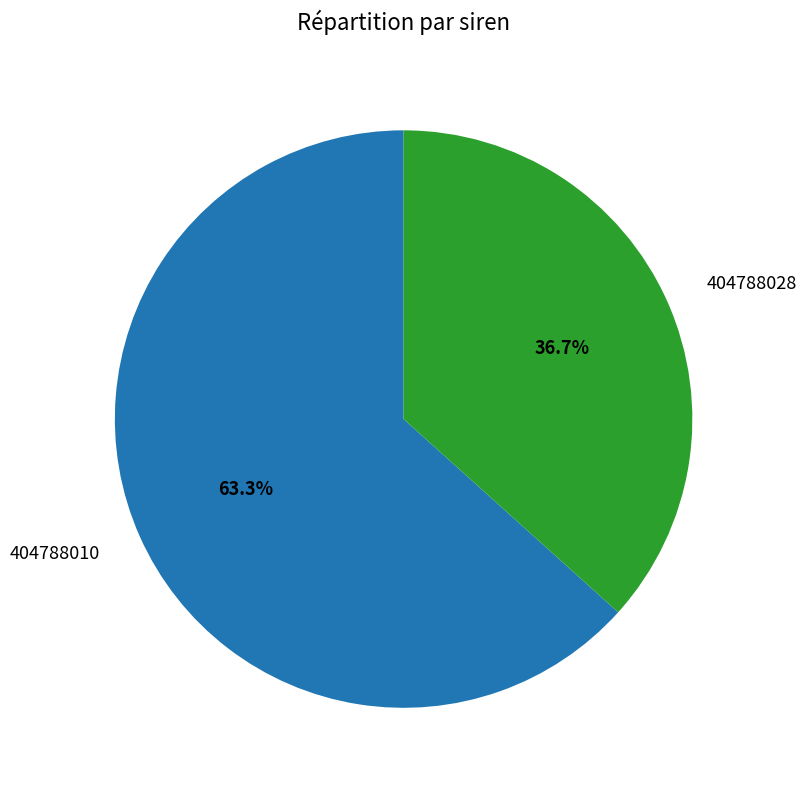

Is it true that 404788010 is 69% of the pie?

False